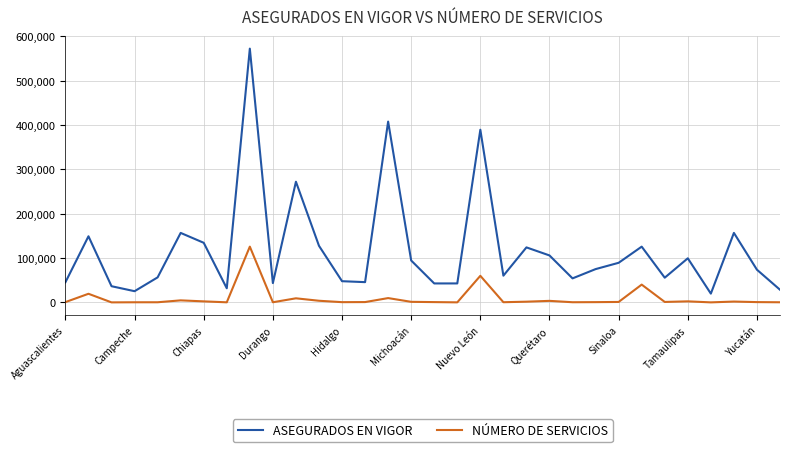

Rank the series by their maximum value, from highest to lowest.

ASEGURADOS EN VIGOR, NÚMERO DE SERVICIOS